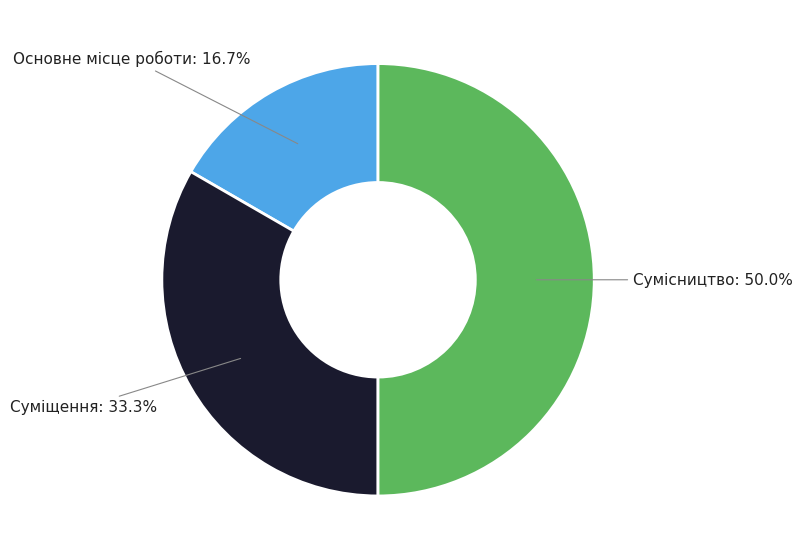

Which slice is the smallest?

Основне місце роботи